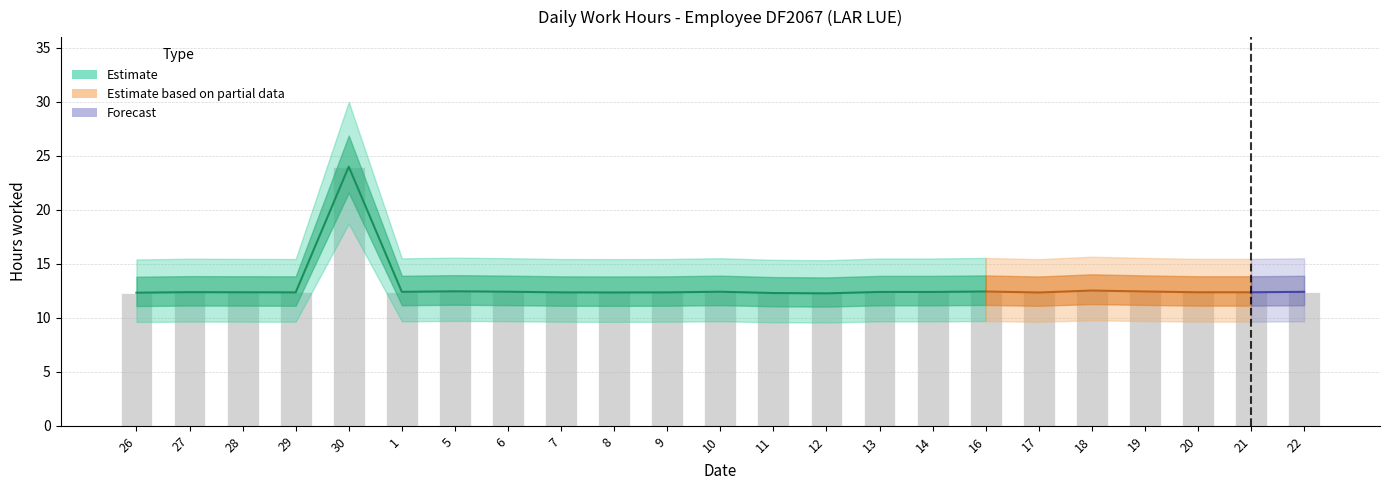

What is the ratio of the value at 10 to the value at 6?

1.0